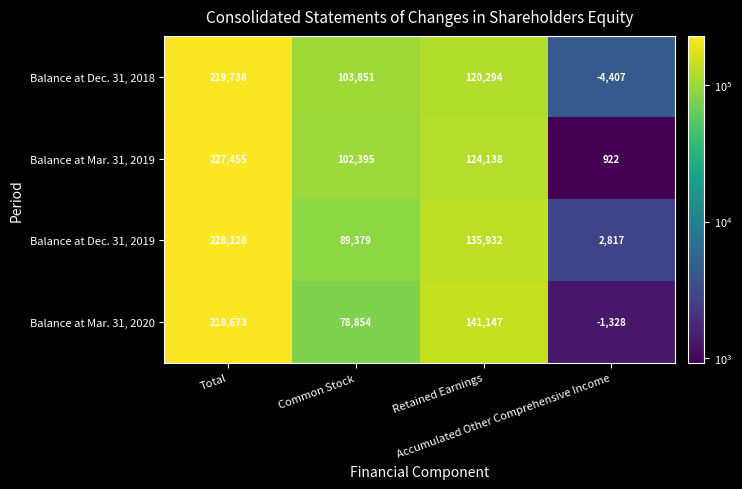

What is the difference between the maximum and second lowest values in the Balance at Dec. 31, 2019 series?

138749